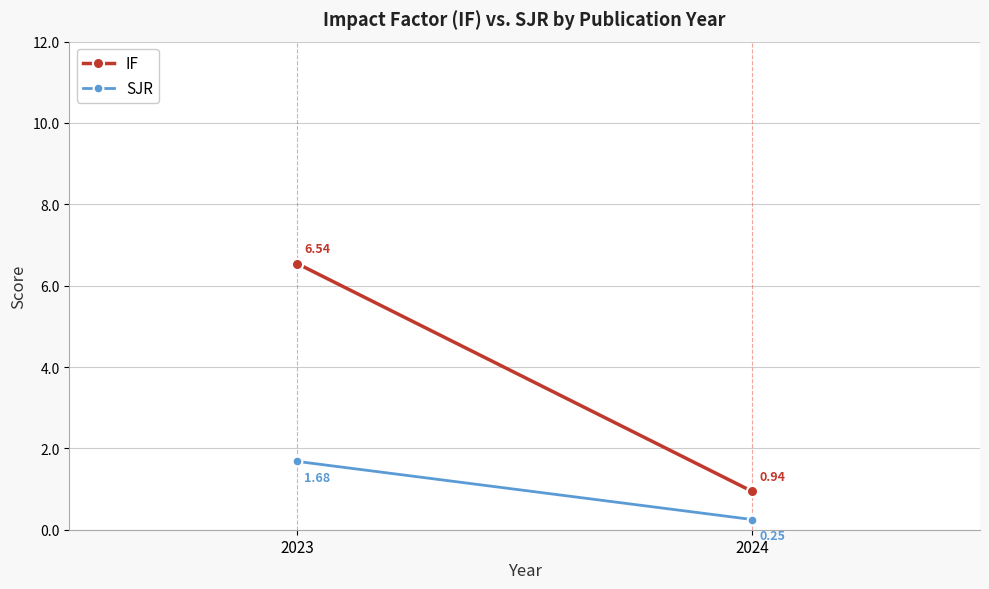

Which category has the lowest value across all series?

2024